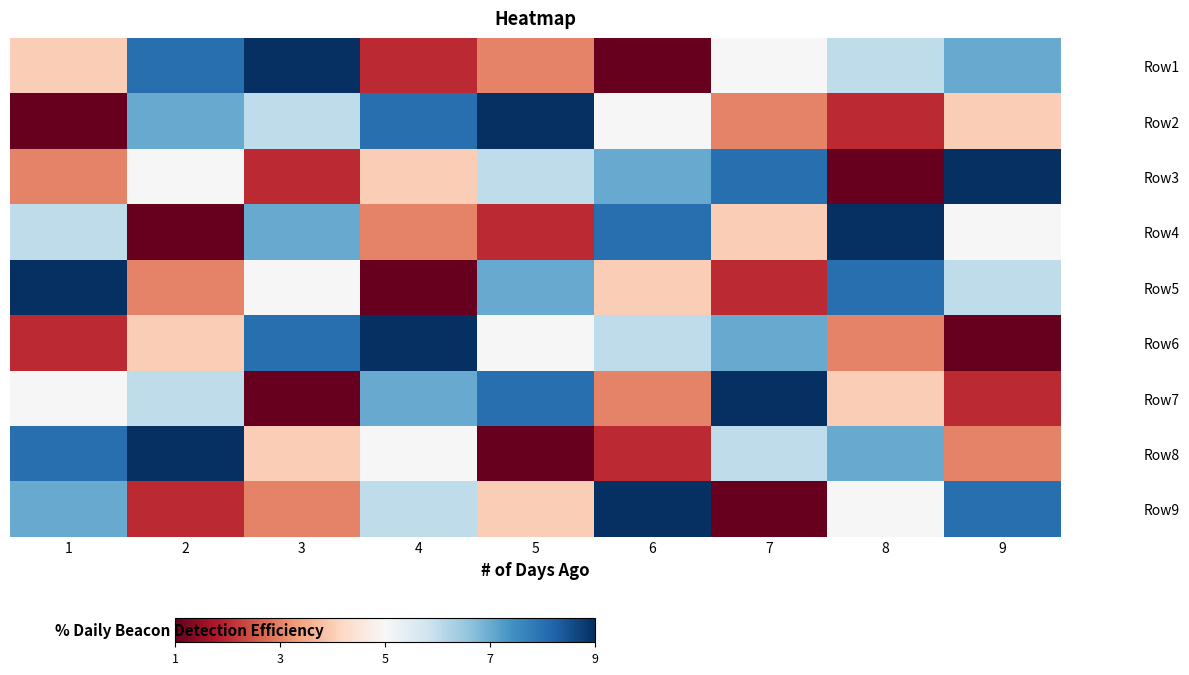

At how many categories does at least one series exceed 2?

9